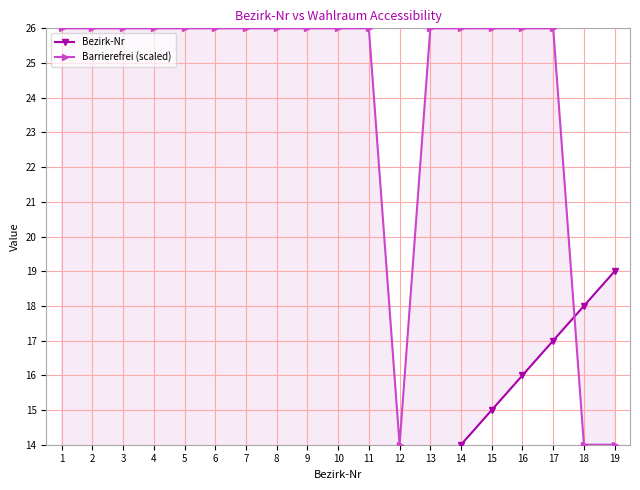

How many data points in Barrierefrei (scaled) are less than 26?

3